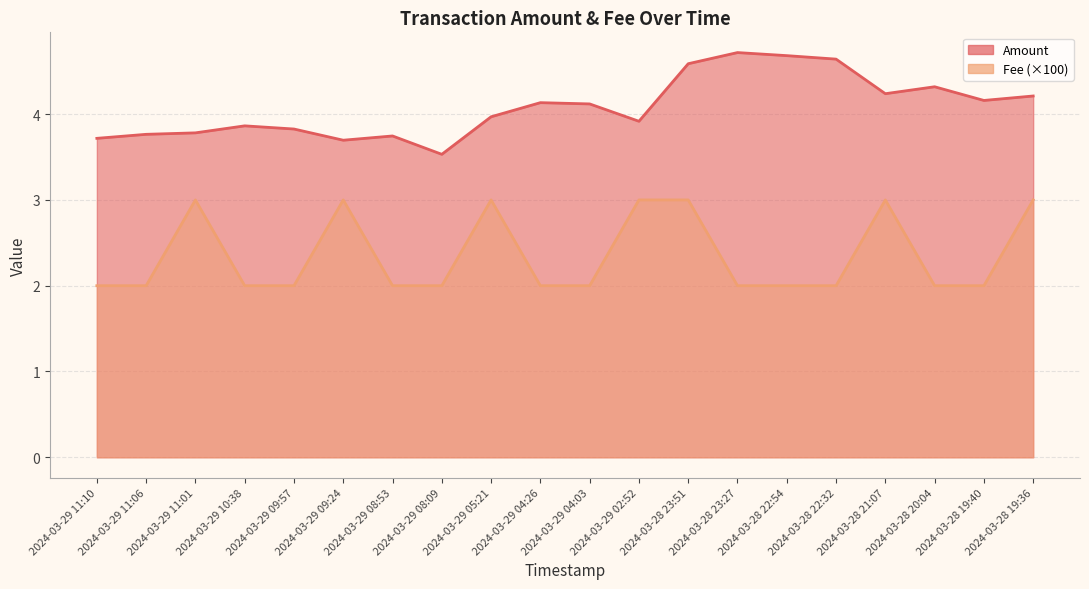

Reading left to right, extract all data points from this chart.

Amount: 2024-03-29 11:10=3.7	2024-03-29 11:06=3.8	2024-03-29 11:01=3.8	2024-03-29 10:38=3.9	2024-03-29 09:57=3.8	2024-03-29 09:24=3.7	2024-03-29 08:53=3.7	2024-03-29 08:09=3.5	2024-03-29 05:21=4.0	2024-03-29 04:26=4.1	2024-03-29 04:03=4.1	2024-03-29 02:52=3.9	2024-03-28 23:51=4.6	2024-03-28 23:27=4.7	2024-03-28 22:54=4.7	2024-03-28 22:32=4.6	2024-03-28 21:07=4.2	2024-03-28 20:04=4.3	2024-03-28 19:40=4.2	2024-03-28 19:36=4.2
Fee: 2024-03-29 11:10=2.0	2024-03-29 11:06=2.0	2024-03-29 11:01=3.0	2024-03-29 10:38=2.0	2024-03-29 09:57=2.0	2024-03-29 09:24=3.0	2024-03-29 08:53=2.0	2024-03-29 08:09=2.0	2024-03-29 05:21=3.0	2024-03-29 04:26=2.0	2024-03-29 04:03=2.0	2024-03-29 02:52=3.0	2024-03-28 23:51=3.0	2024-03-28 23:27=2.0	2024-03-28 22:54=2.0	2024-03-28 22:32=2.0	2024-03-28 21:07=3.0	2024-03-28 20:04=2.0	2024-03-28 19:40=2.0	2024-03-28 19:36=3.0